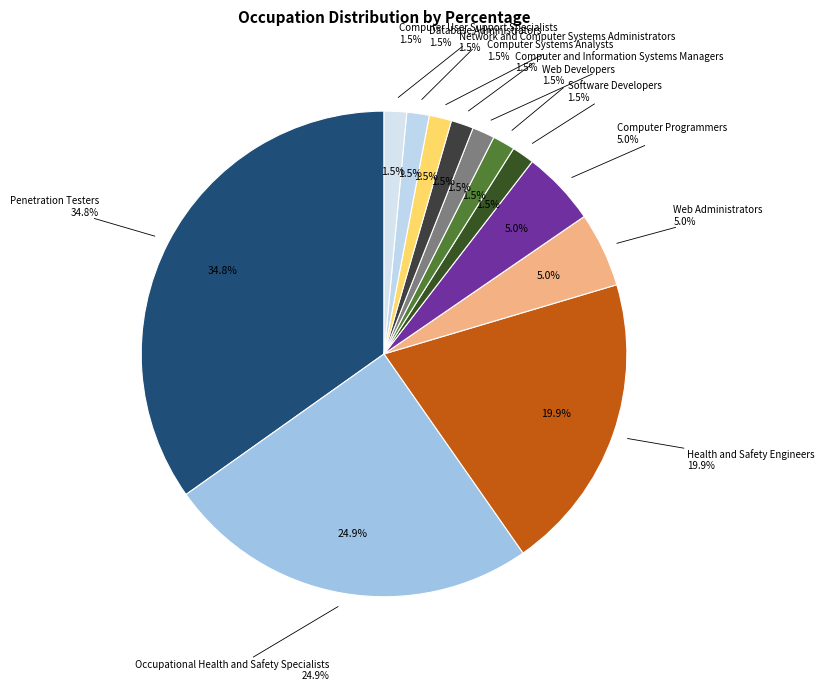

Count the number of slices in the pie.

12